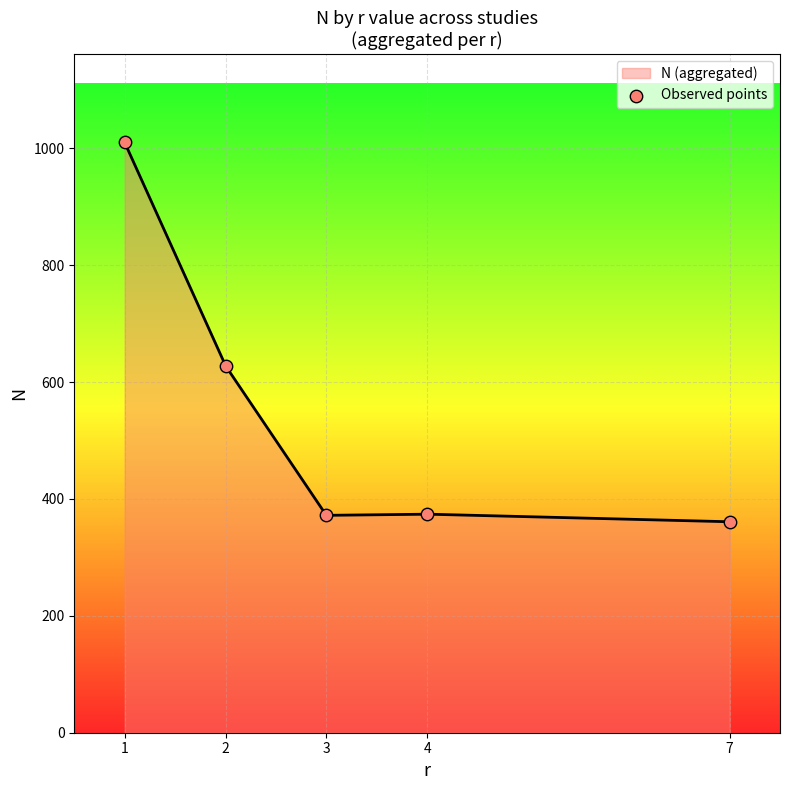

What is the ratio of the value at 2 to the value at 7?

1.7